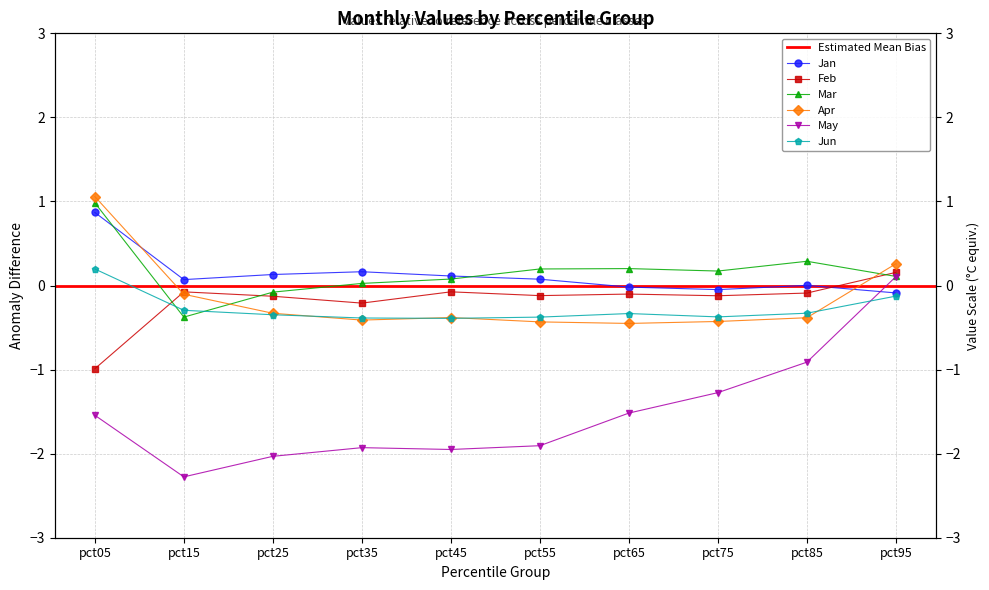

Which series has the widest spread of values?

May